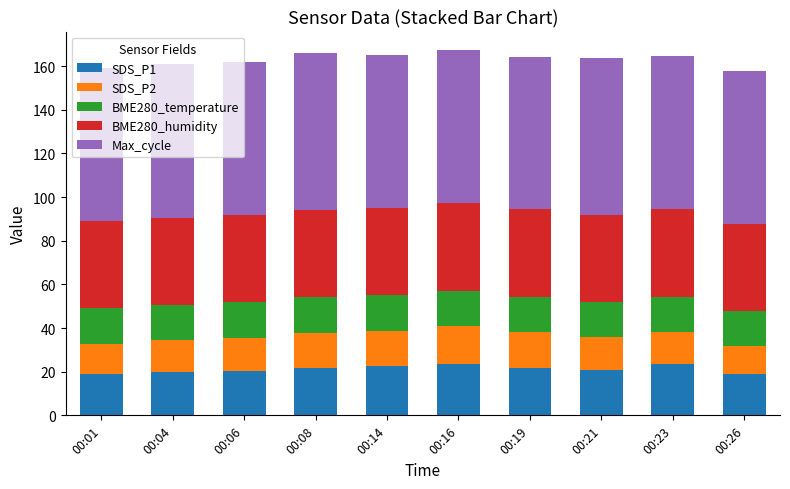

What is the total value across all series at 00:04?

160.9